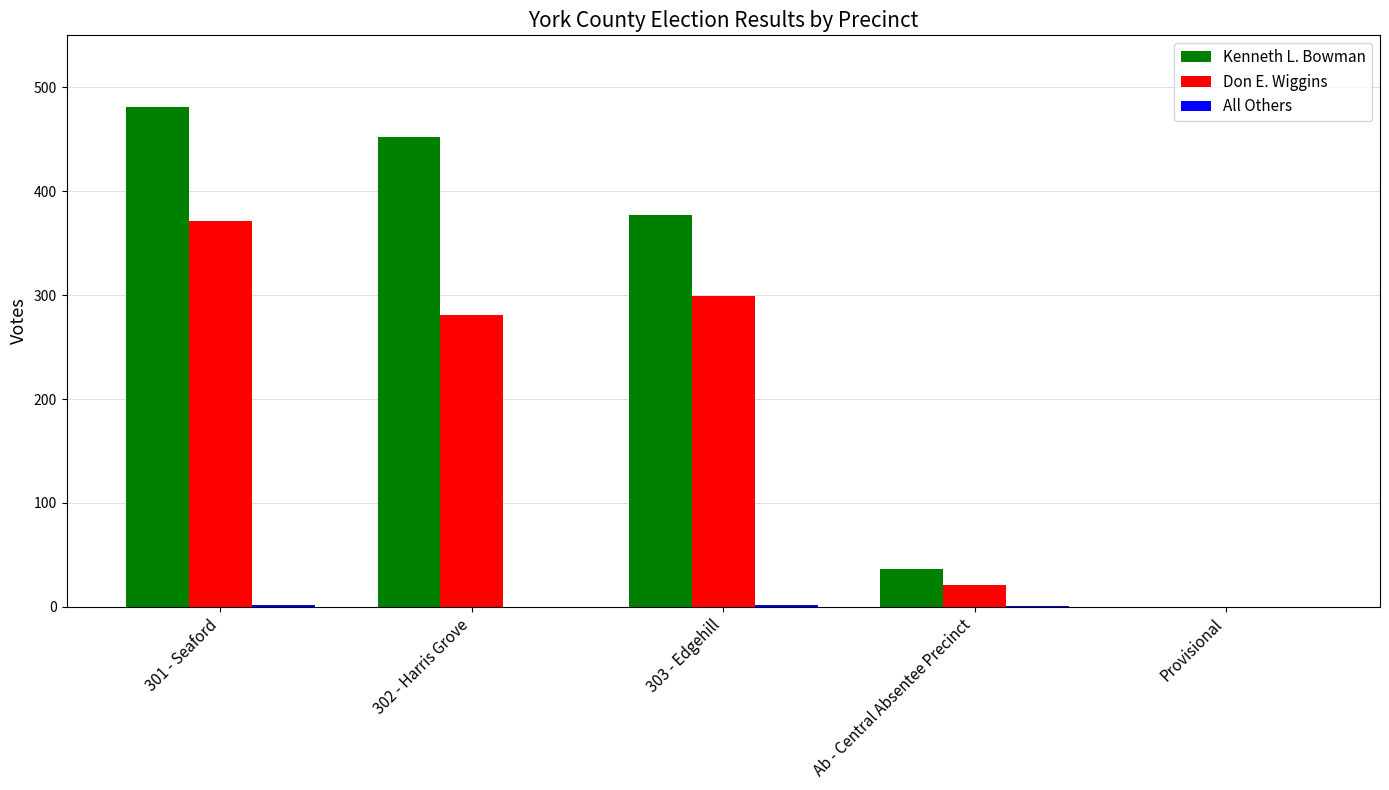

Which series changed the most between 301 - Seaford and Provisional?

Kenneth L. Bowman